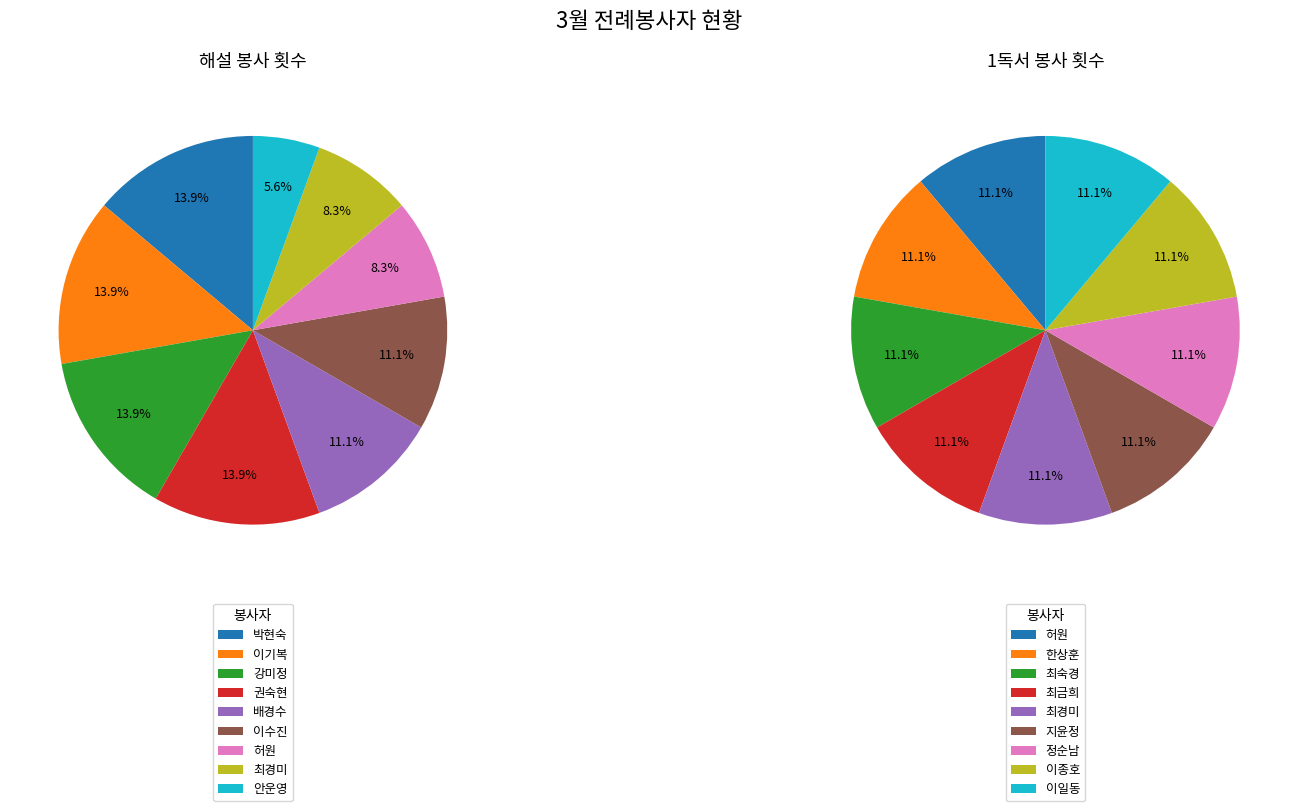

Which category has the smallest portion of the pie?

안운영